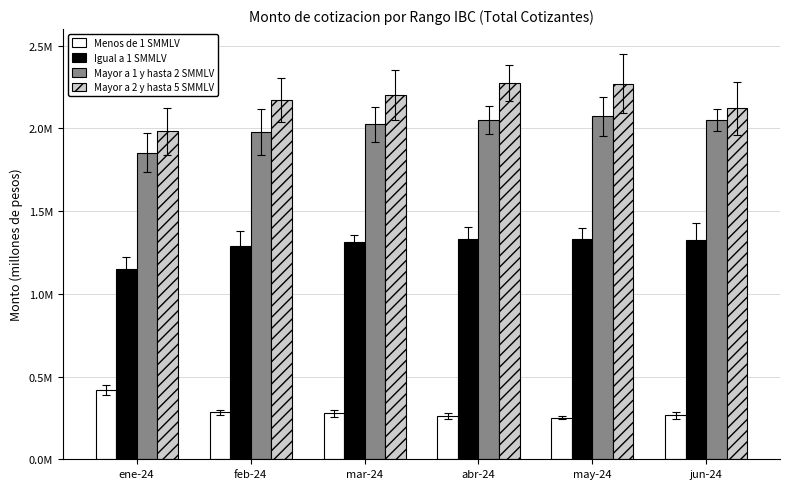

Are the bars grouped side by side (vs. stacked)?

Yes